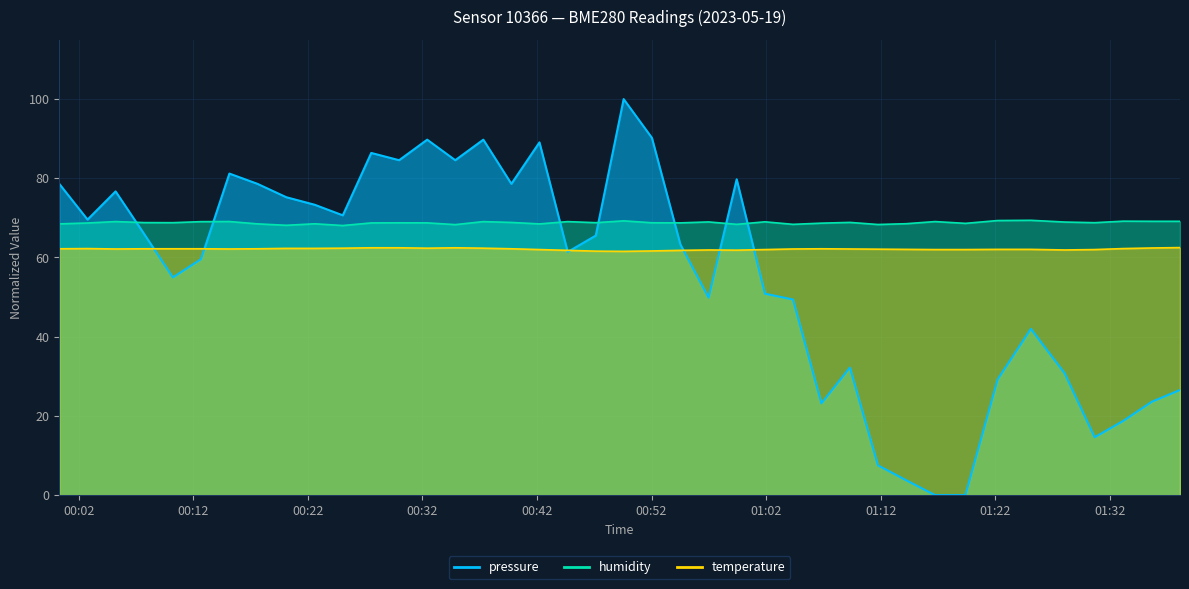

Which series ends up on top after the final intersection of pressure and temperature?

temperature